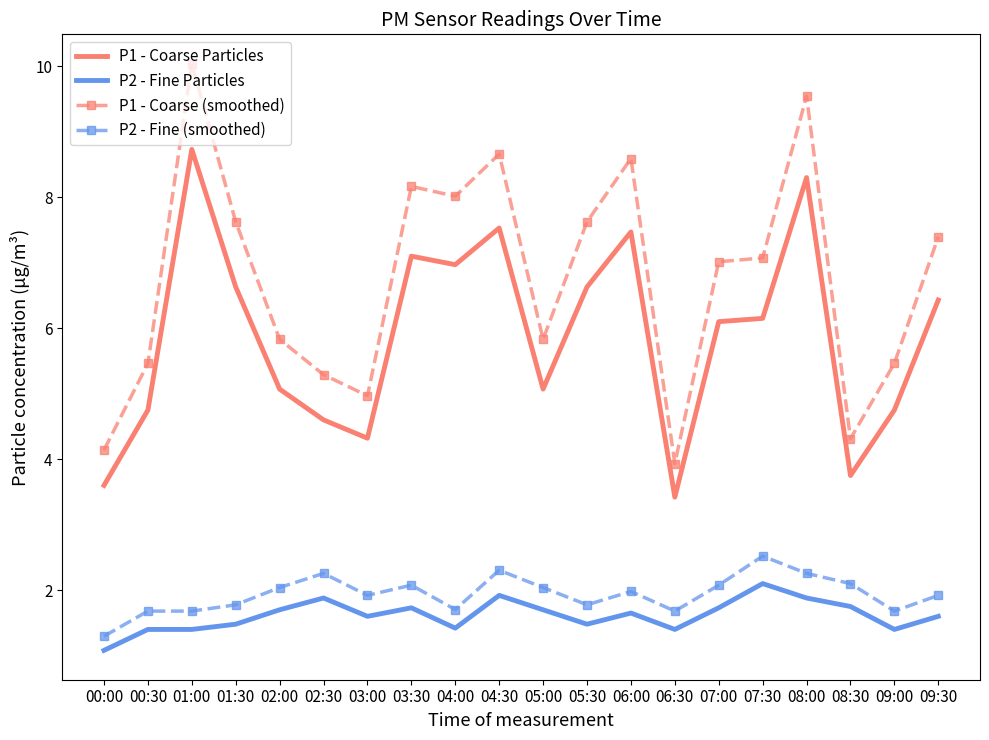

What is the difference between the P1 - Coarse Particles values at 00:00 and 02:30?

1.0